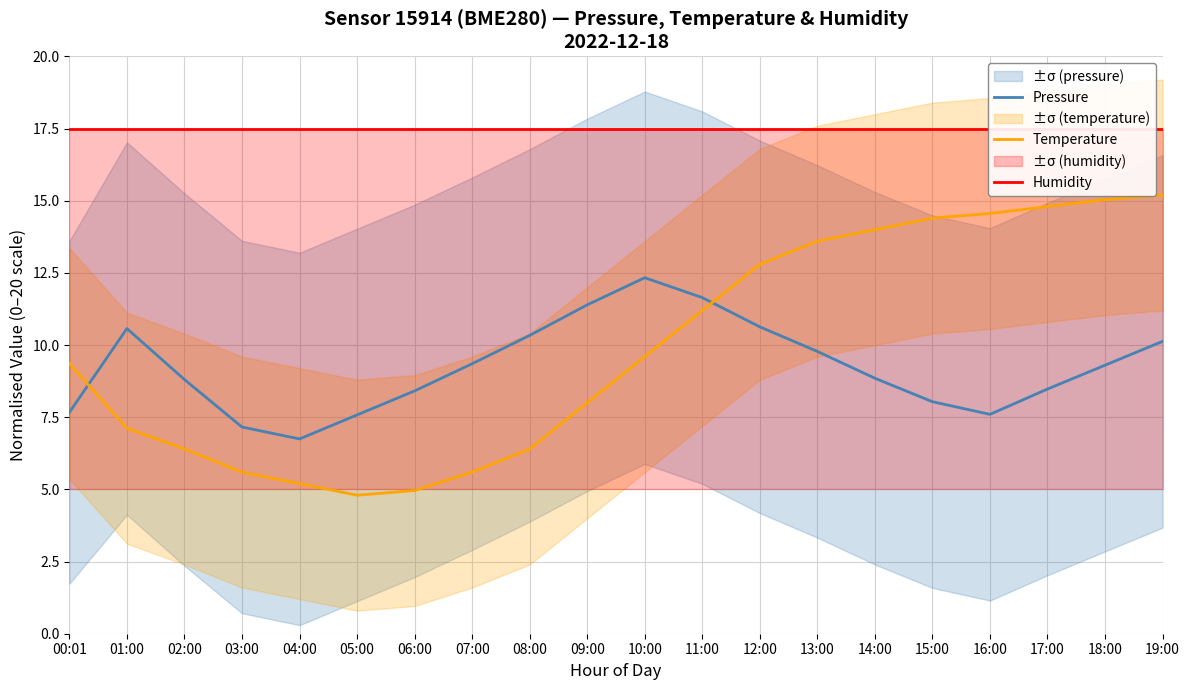

True or false: Pressure has more than 1 points higher than both neighbors.

True